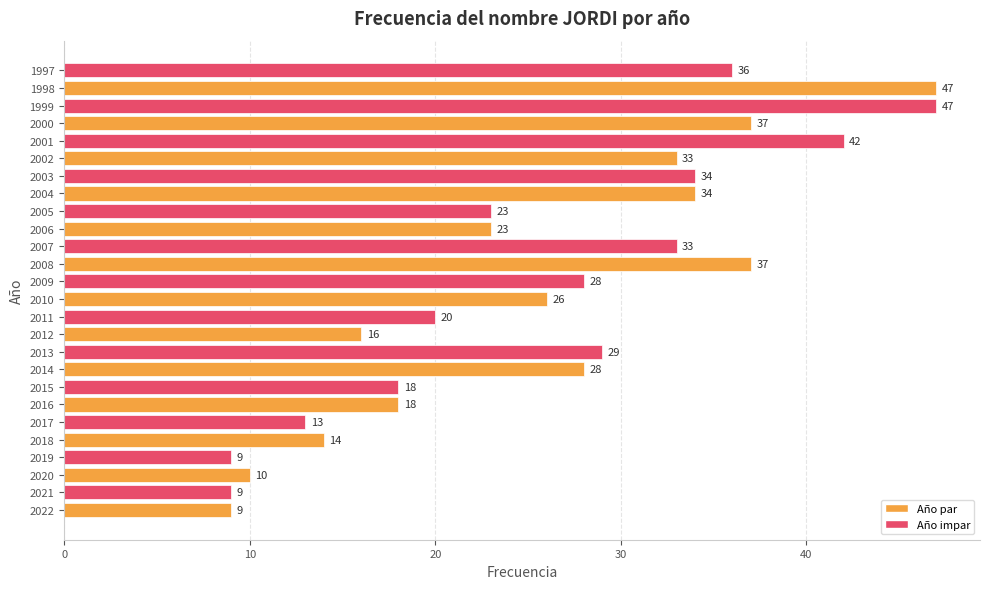

What is the average value?

26